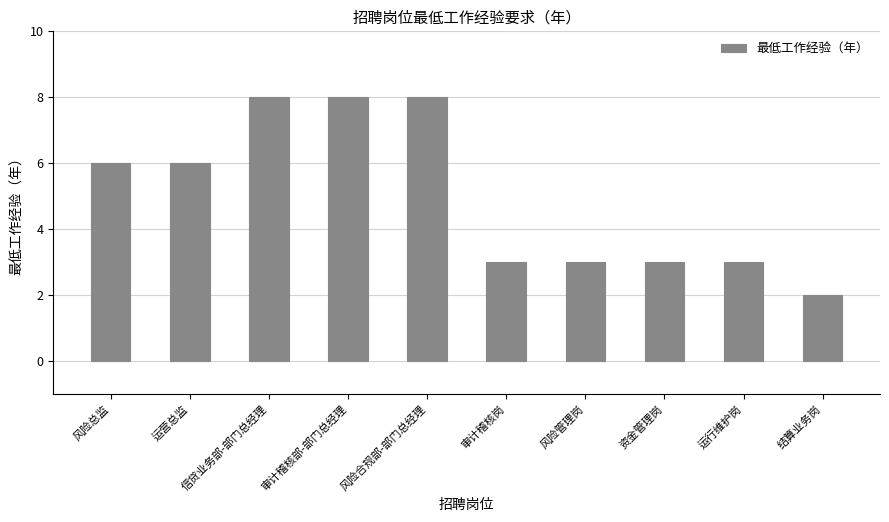

At which category does the chart reach its minimum across all series?

结算业务岗